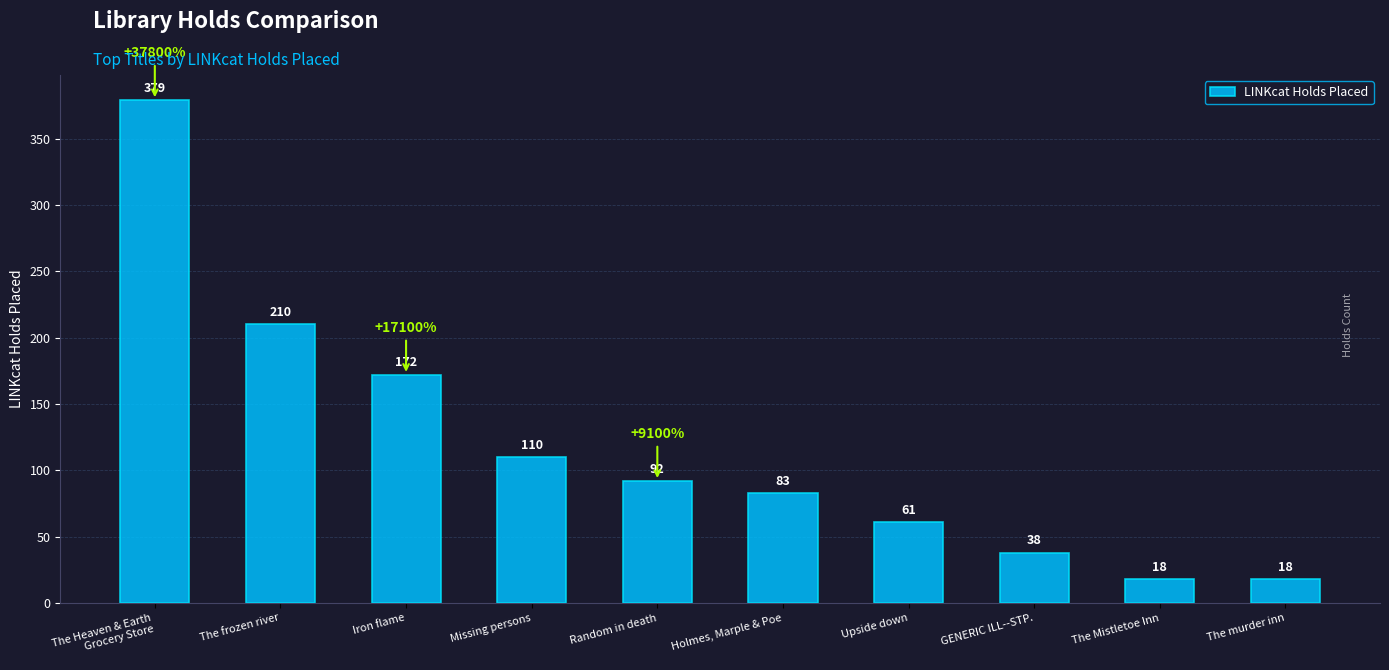

What is the greatest value displayed?

379